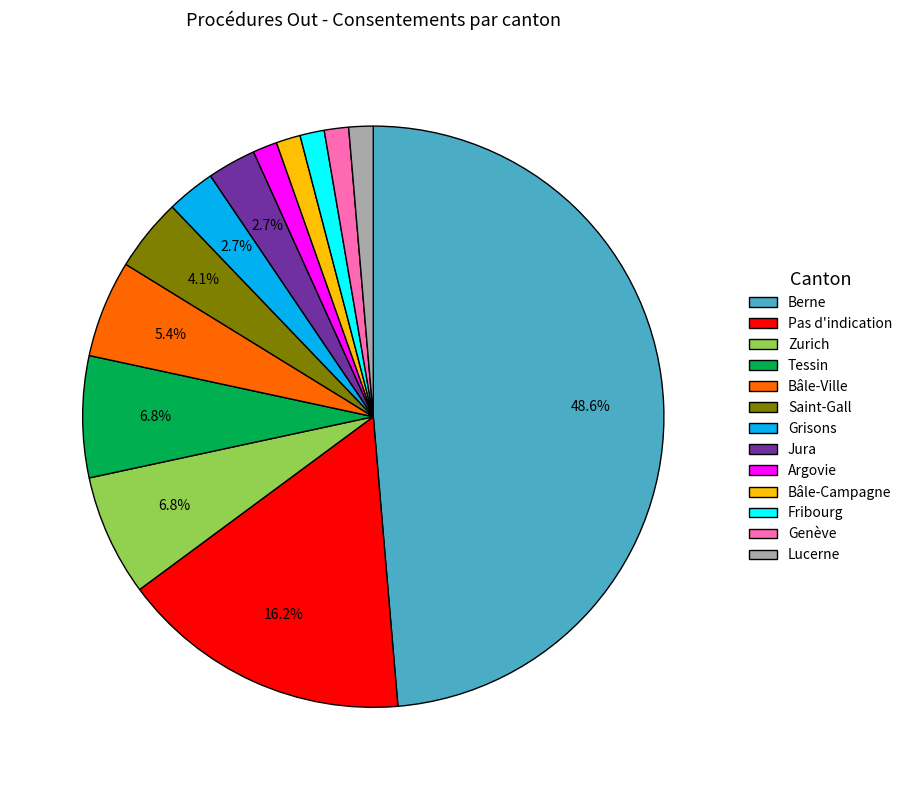

What is the largest slice in the pie chart?

Berne